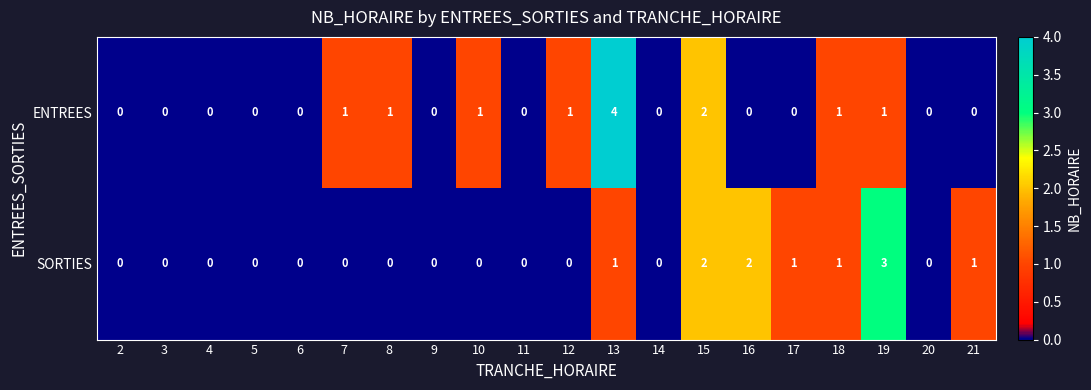

What is the difference between the maximum and minimum values in the ENTREES series?

4